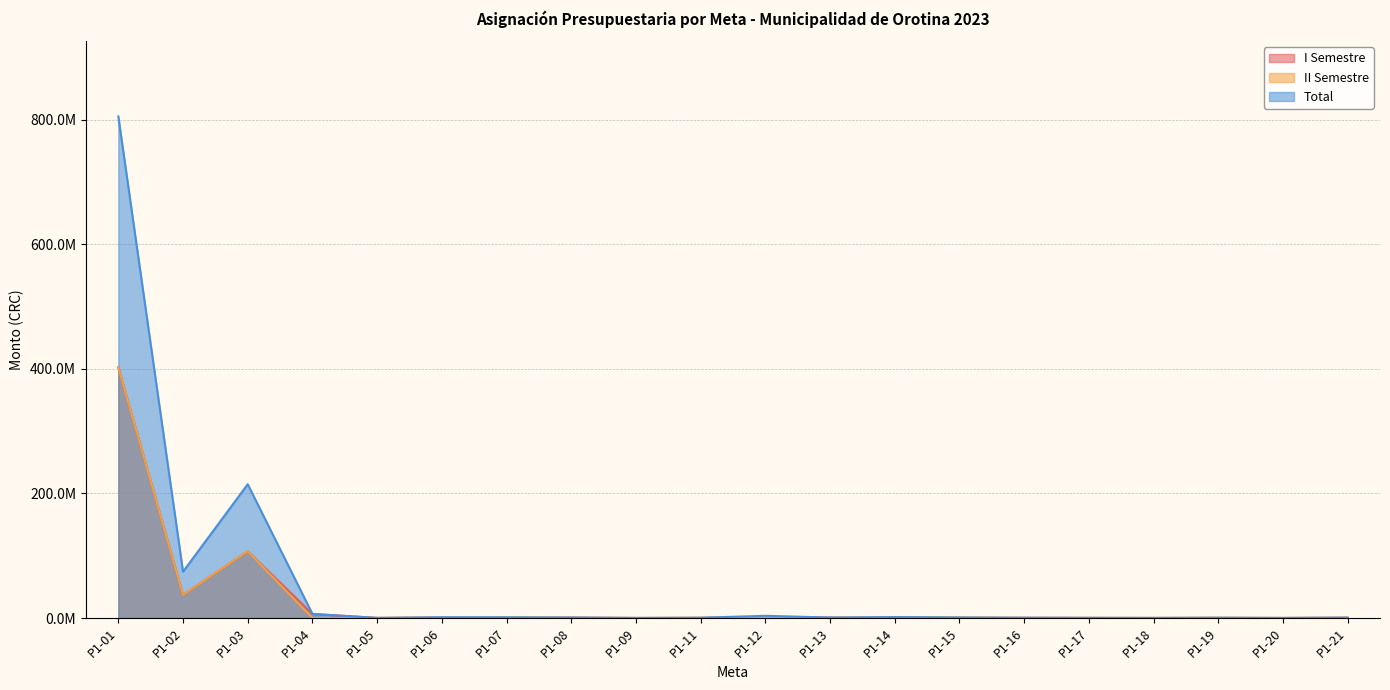

Reading right to left, transcribe all the data shown in this chart.

I Semestre: P1-21=335000.0	P1-20=0.0	P1-19=0.0	P1-18=0.0	P1-17=150000.0	P1-16=420000.0	P1-15=0.0	P1-14=0.0	P1-13=750000.0	P1-12=1771750.0	P1-11=230000.0	P1-09=131733.5	P1-08=750000.0	P1-07=0.0	P1-06=600000.0	P1-05=200000.0	P1-04=6530000.0	P1-03=107355726.6	P1-02=37164139.1	P1-01=402580217.3
II Semestre: P1-21=335000.0	P1-20=170000.0	P1-19=500000.0	P1-18=200000.0	P1-17=150000.0	P1-16=0.0	P1-15=900000.0	P1-14=1500000.0	P1-13=0.0	P1-12=1771750.0	P1-11=230000.0	P1-09=0.0	P1-08=0.0	P1-07=1150000.0	P1-06=600000.0	P1-05=0.0	P1-04=0.0	P1-03=107355726.6	P1-02=37164139.1	P1-01=402580217.3
Total: P1-21=670000.0	P1-20=170000.0	P1-19=500000.0	P1-18=200000.0	P1-17=300000.0	P1-16=420000.0	P1-15=900000.0	P1-14=1500000.0	P1-13=750000.0	P1-12=3543500.0	P1-11=460000.0	P1-09=131733.5	P1-08=750000.0	P1-07=1150000.0	P1-06=1200000.0	P1-05=200000.0	P1-04=6530000.0	P1-03=214711453.2	P1-02=74328278.2	P1-01=805160434.5